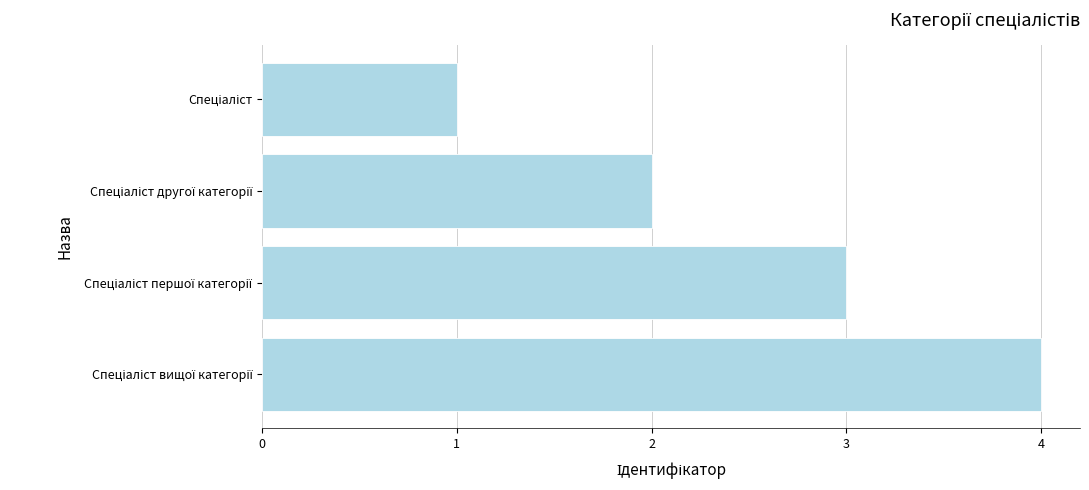

What is the greatest value displayed?

4